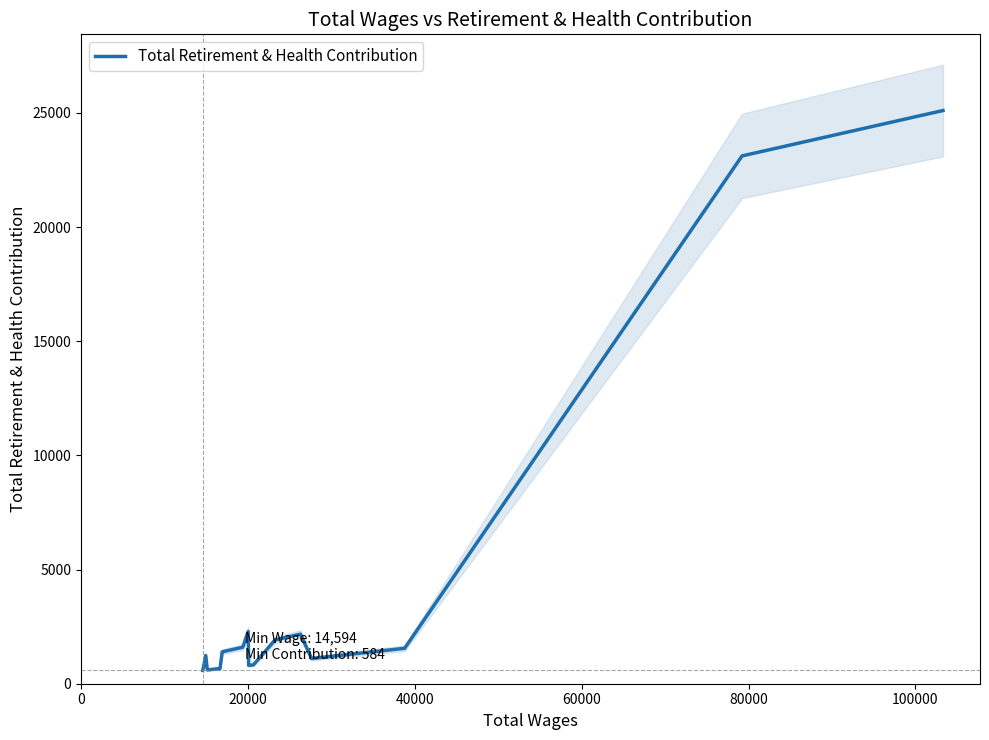

How many data points does each series have?

20